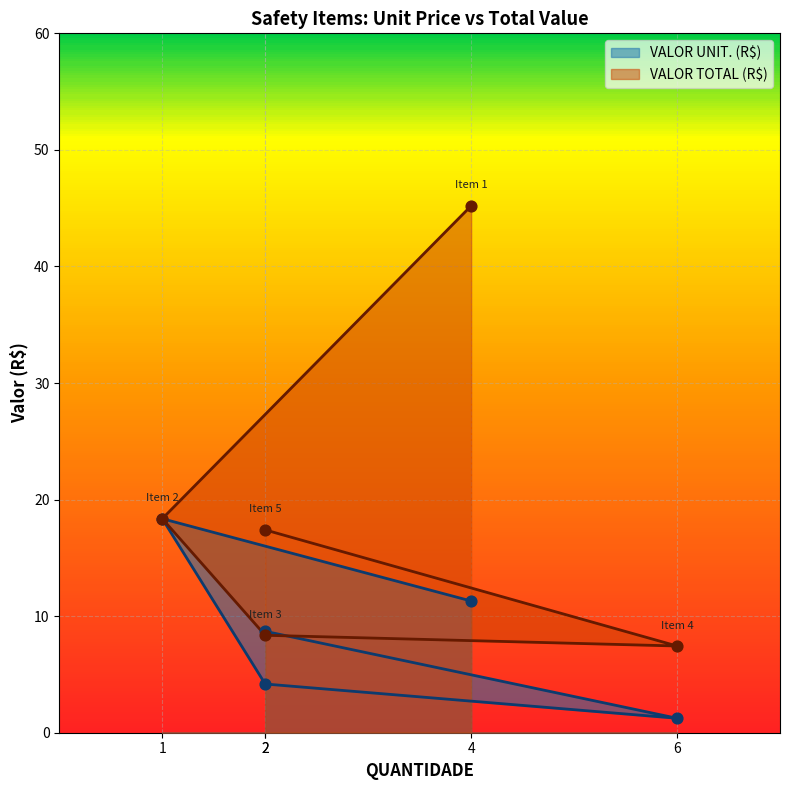

What are all the series names shown in the legend?

VALOR UNIT. (R$), VALOR TOTAL (R$)